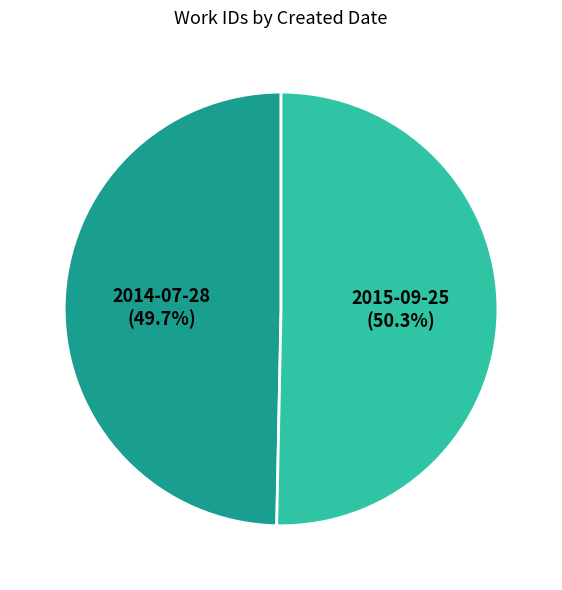

What is the ratio of the value at 2015-09-25 to the value at 2014-07-28?

1.0